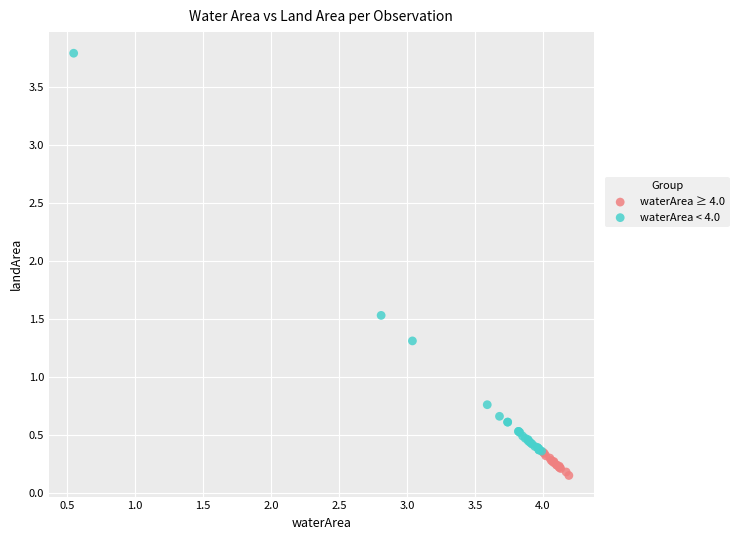

What are all the series names shown in the legend?

waterArea ≥ 4.0, waterArea < 4.0